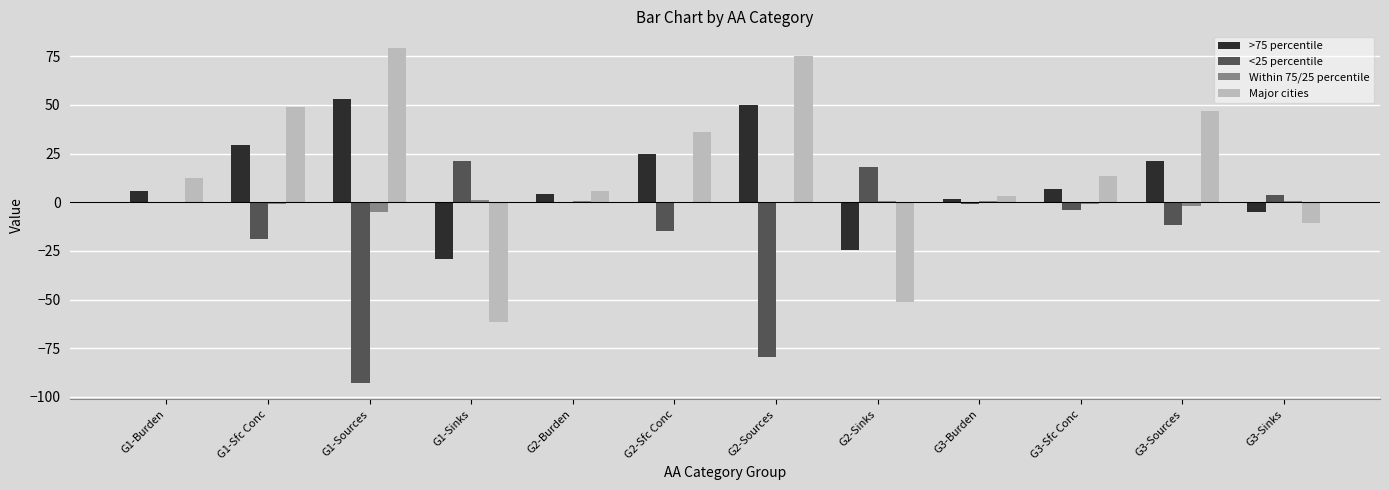

How many values in the Major cities series exceed 13?

6